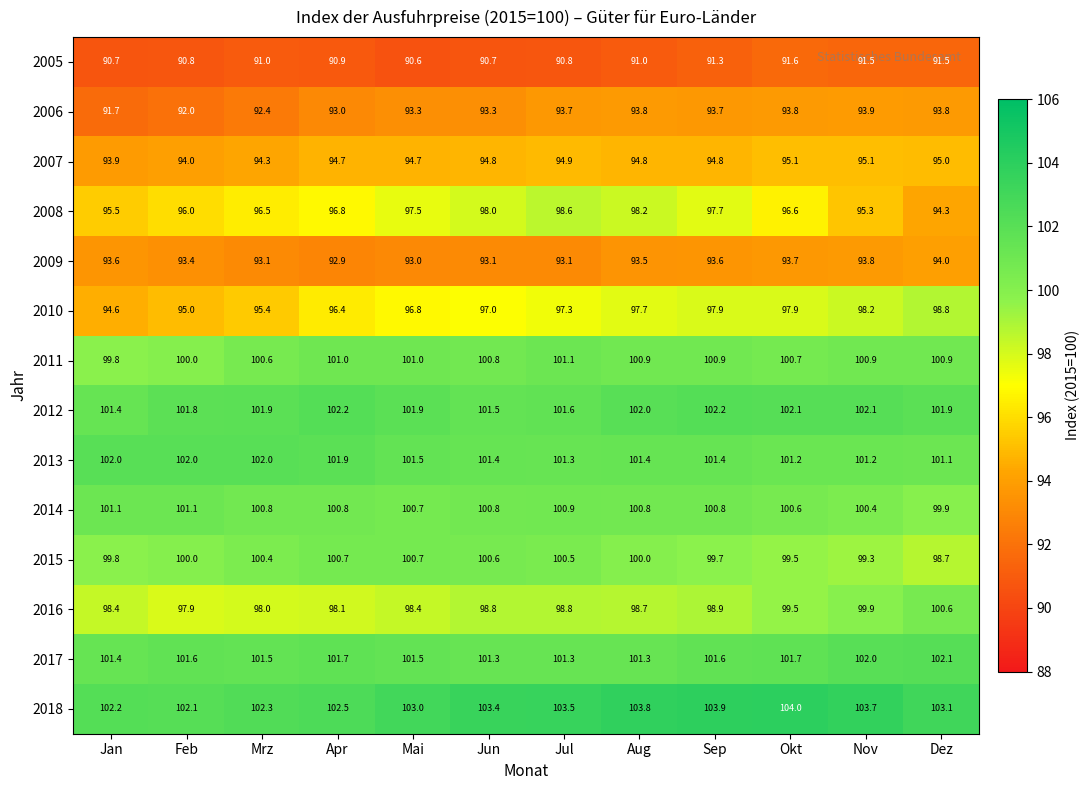

Which label corresponds to the smallest value in the chart?

Mai